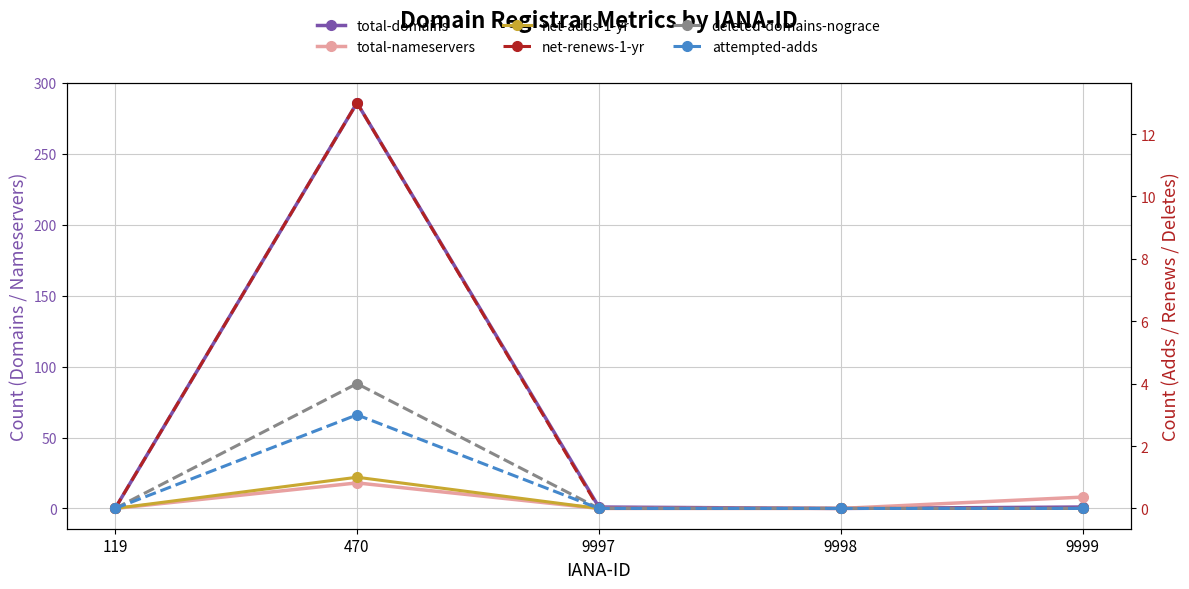

Is it true that deleted-domains-nograce equals 4 at 470?

True